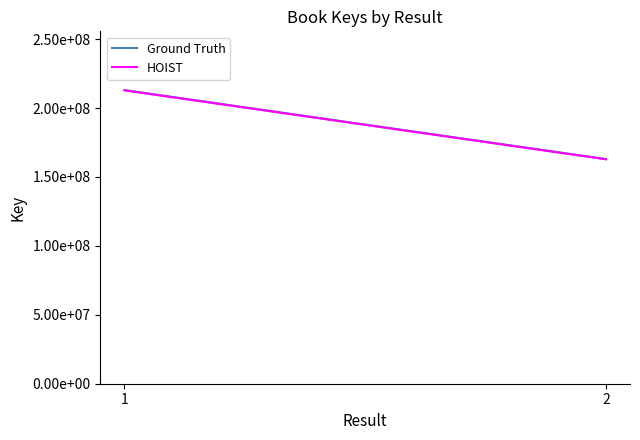

Is it true that Ground Truth equals 213052300.0 at 1?

True